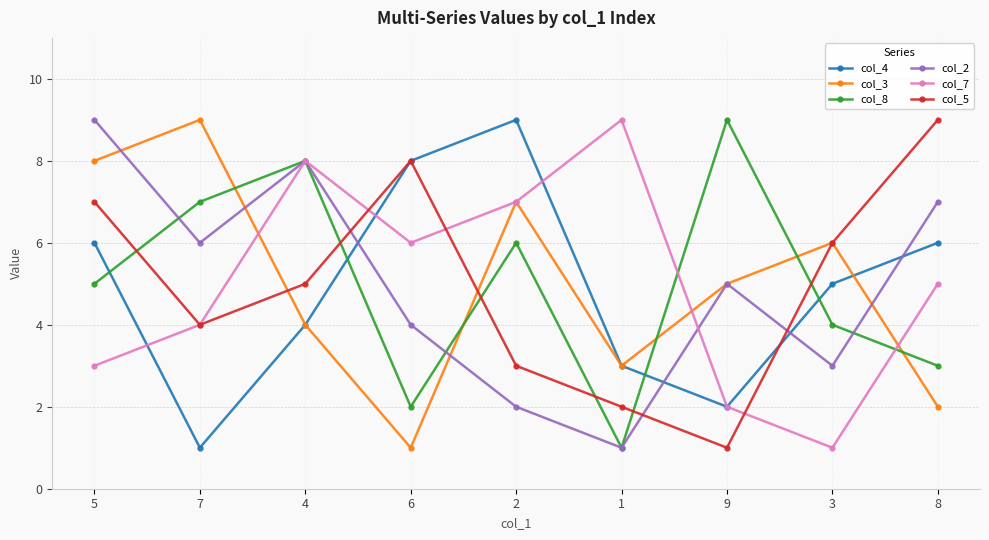

Reading left to right, what are all the values shown in this chart?

col_4: 5=6	7=1	4=4	6=8	2=9	1=3	9=2	3=5	8=6
col_3: 5=8	7=9	4=4	6=1	2=7	1=3	9=5	3=6	8=2
col_8: 5=5	7=7	4=8	6=2	2=6	1=1	9=9	3=4	8=3
col_2: 5=9	7=6	4=8	6=4	2=2	1=1	9=5	3=3	8=7
col_7: 5=3	7=4	4=8	6=6	2=7	1=9	9=2	3=1	8=5
col_5: 5=7	7=4	4=5	6=8	2=3	1=2	9=1	3=6	8=9